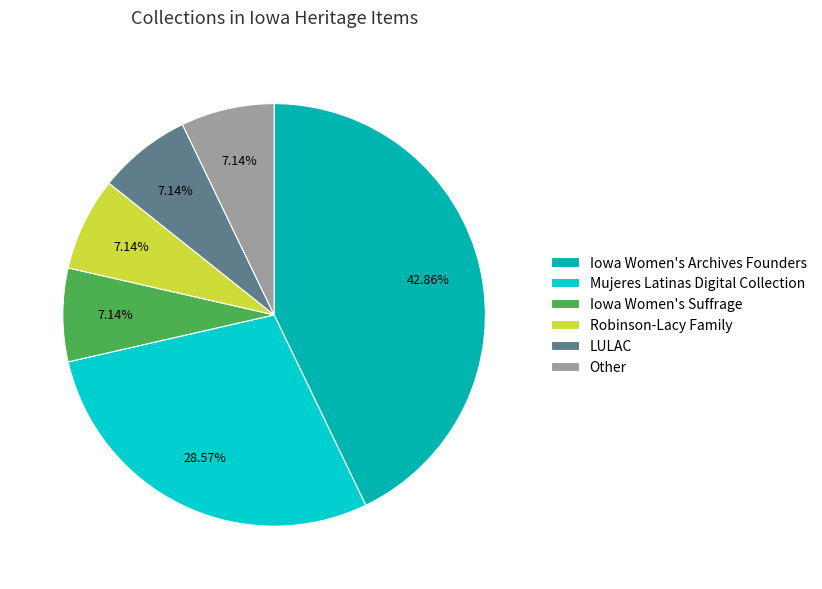

Which has a higher value, Iowa Women's Suffrage or Mujeres Latinas Digital Collection?

Mujeres Latinas Digital Collection